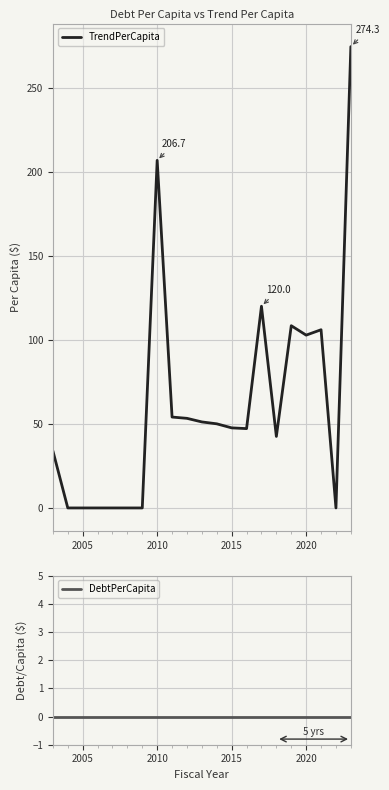

What is the maximum value for TrendPerCapita?

274.3